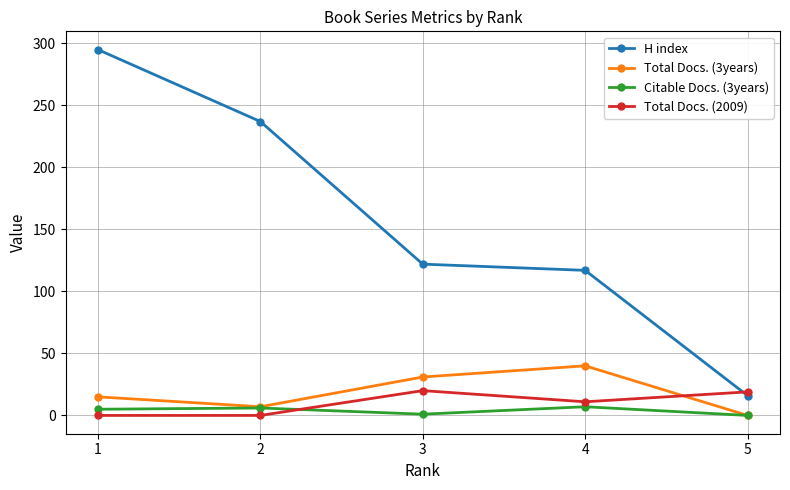

Is it true that Total Docs. (3years) equals 41 at 3?

False